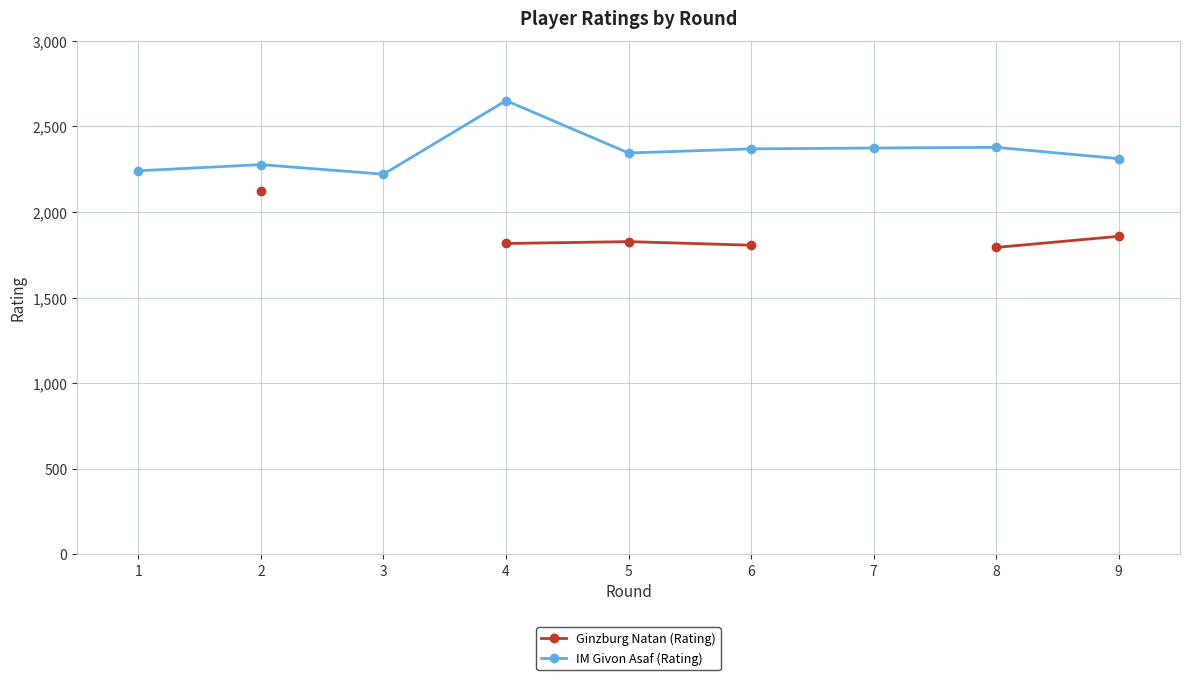

How many interior local peaks does the Ginzburg Natan (Rating) series have?

1